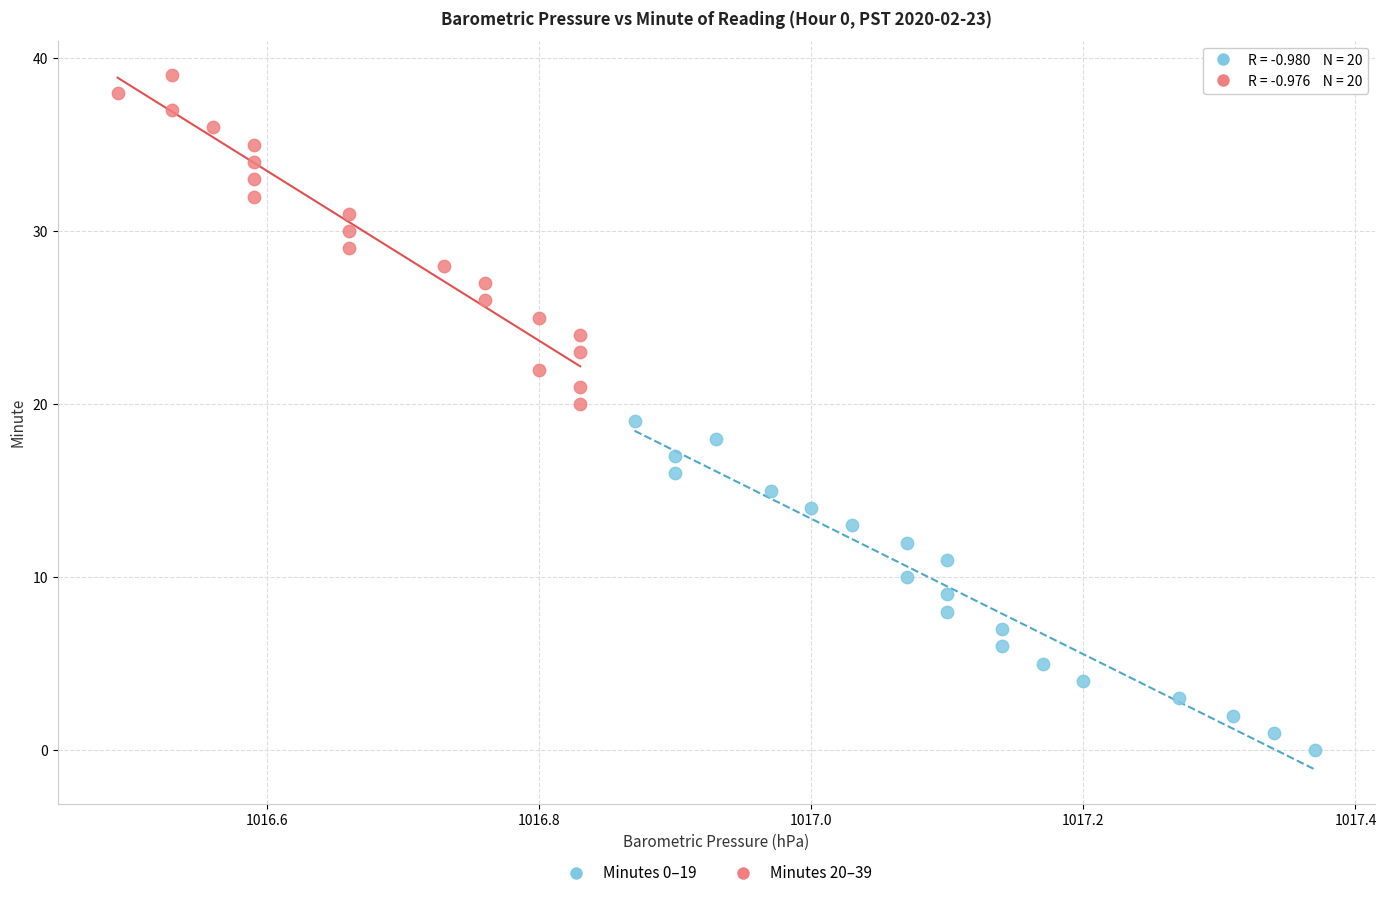

Which series contains the lowest Y value?

Minutes 0–19